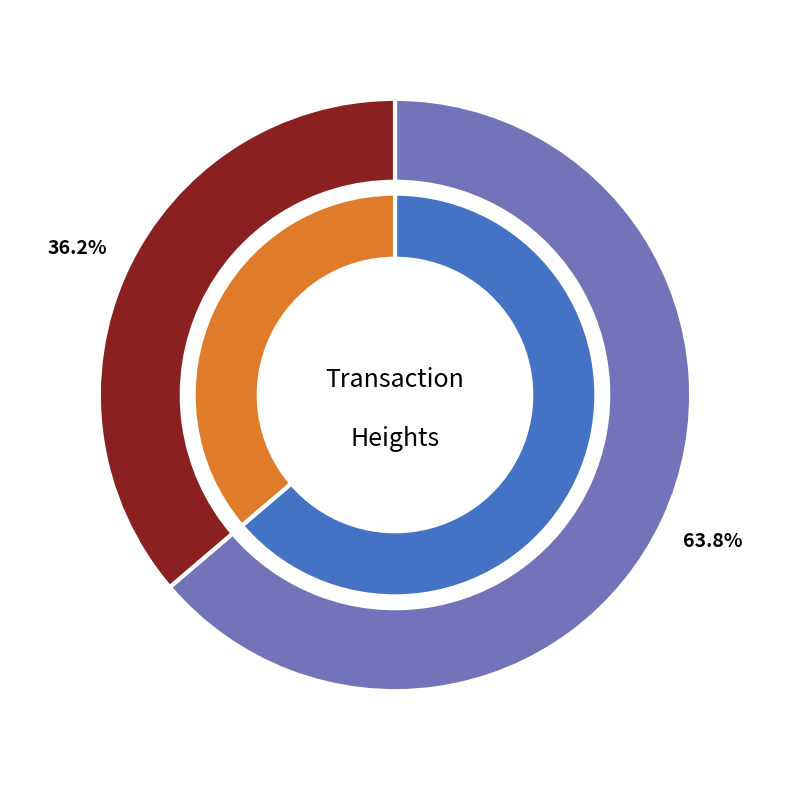

Is it true that 4455 is 64% of the pie?

True